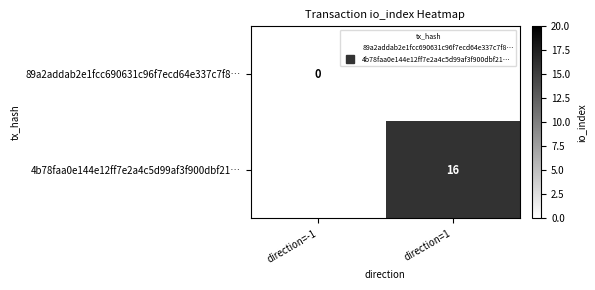

Which has a higher value, direction=-1 or direction=1?

direction=1